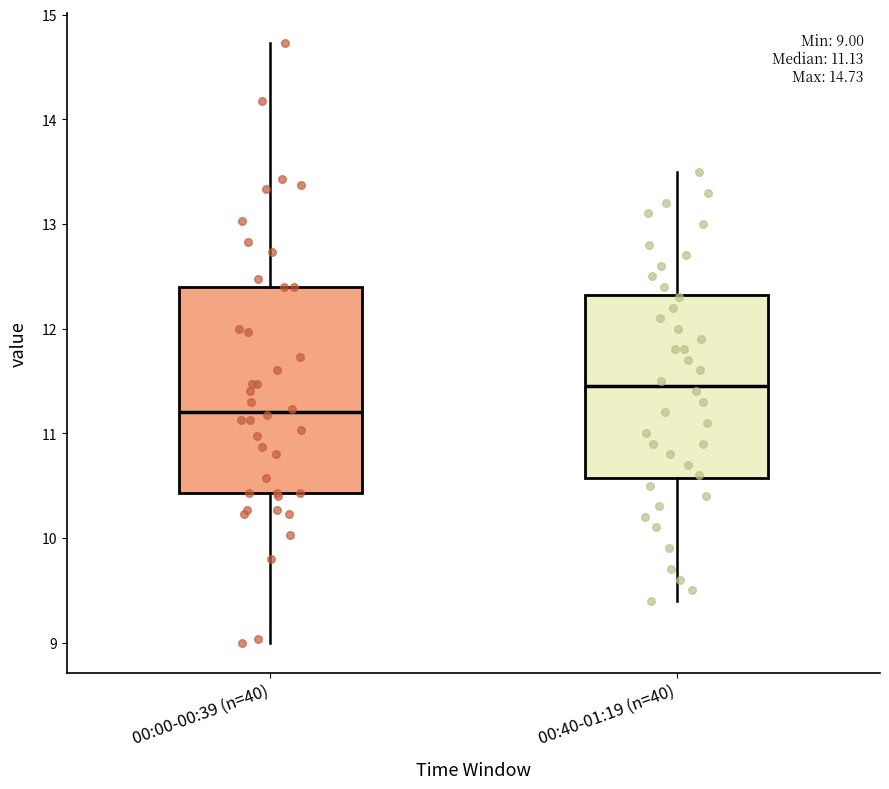

Comparing the boxes themselves (not the whiskers), which one is the tallest?

00:00-00:39 (n=40)